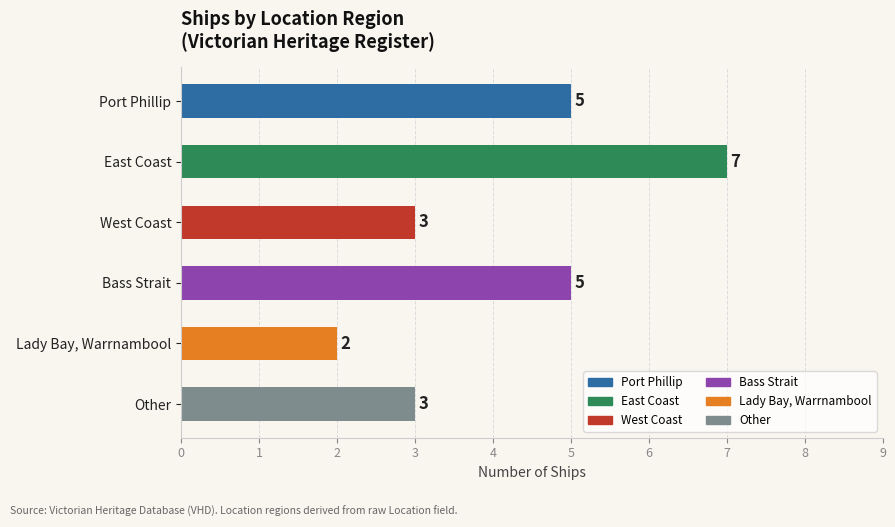

What is the difference between the values at Other and East Coast?

4